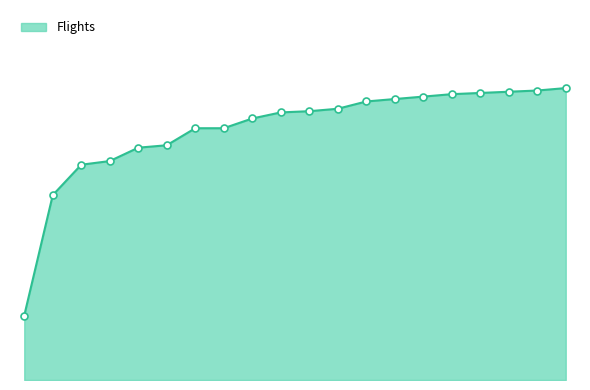

Does the chart have visible grid lines?

No